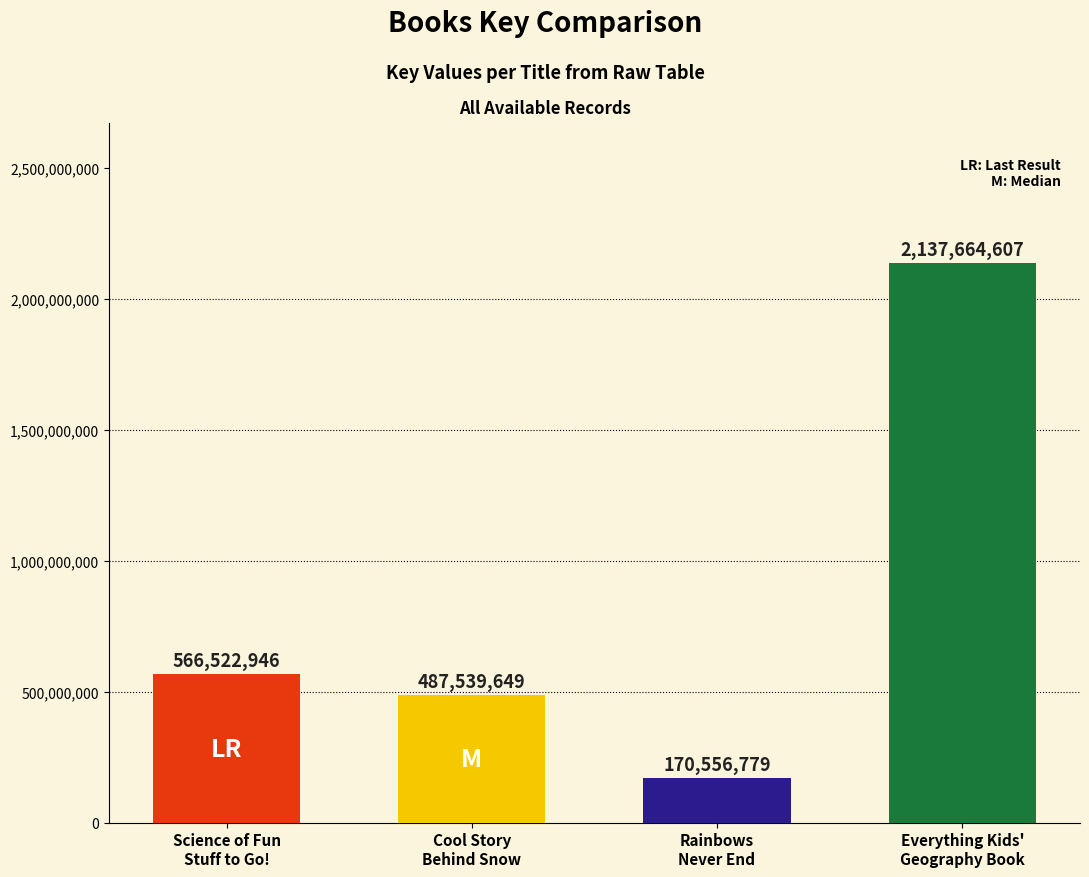

Does the chart contain any negative values?

No